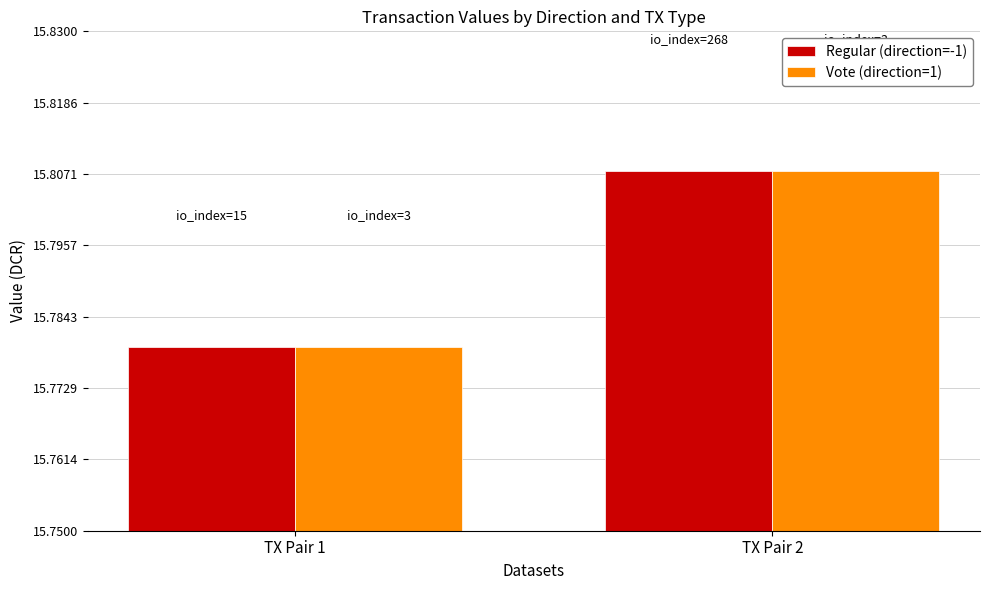

What is the sum of the Regular (direction=-1) values at TX Pair 1 and TX Pair 2?

31.6